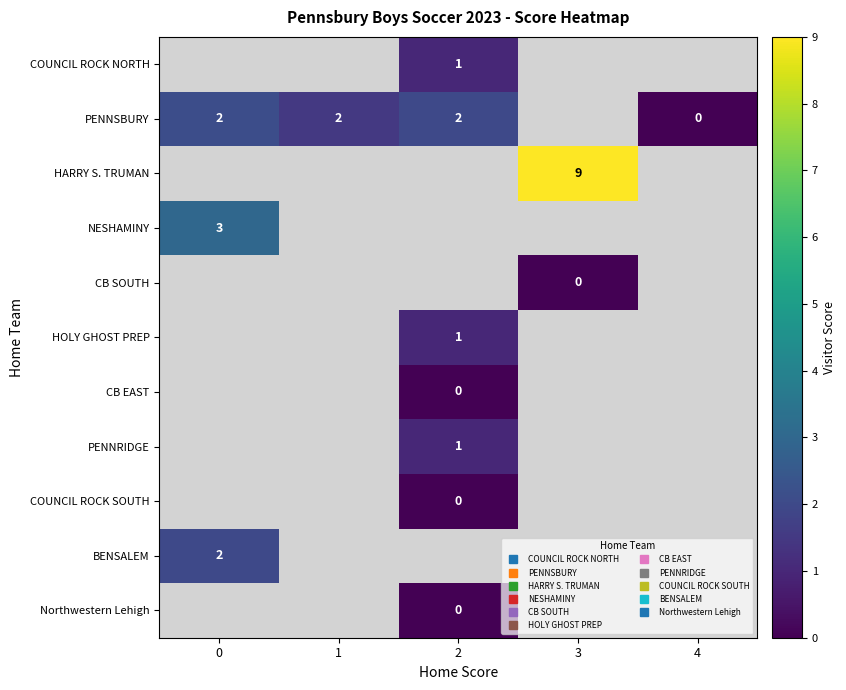

Is the value of row_9 at 1 greater than the value of row_6 at 0?

No